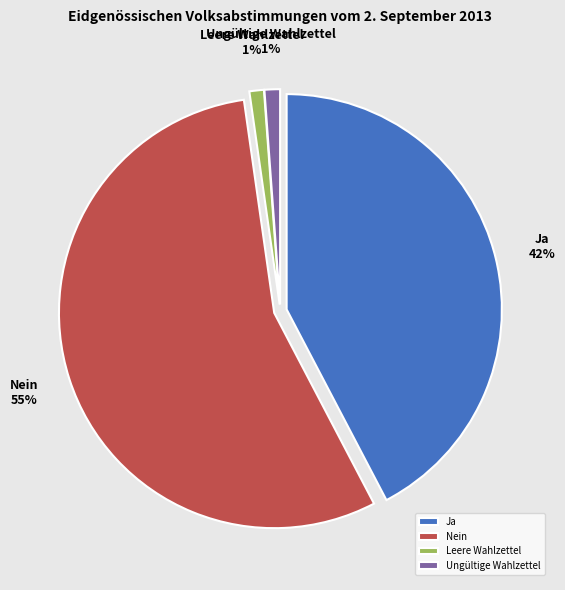

How many segments does this pie chart have?

4